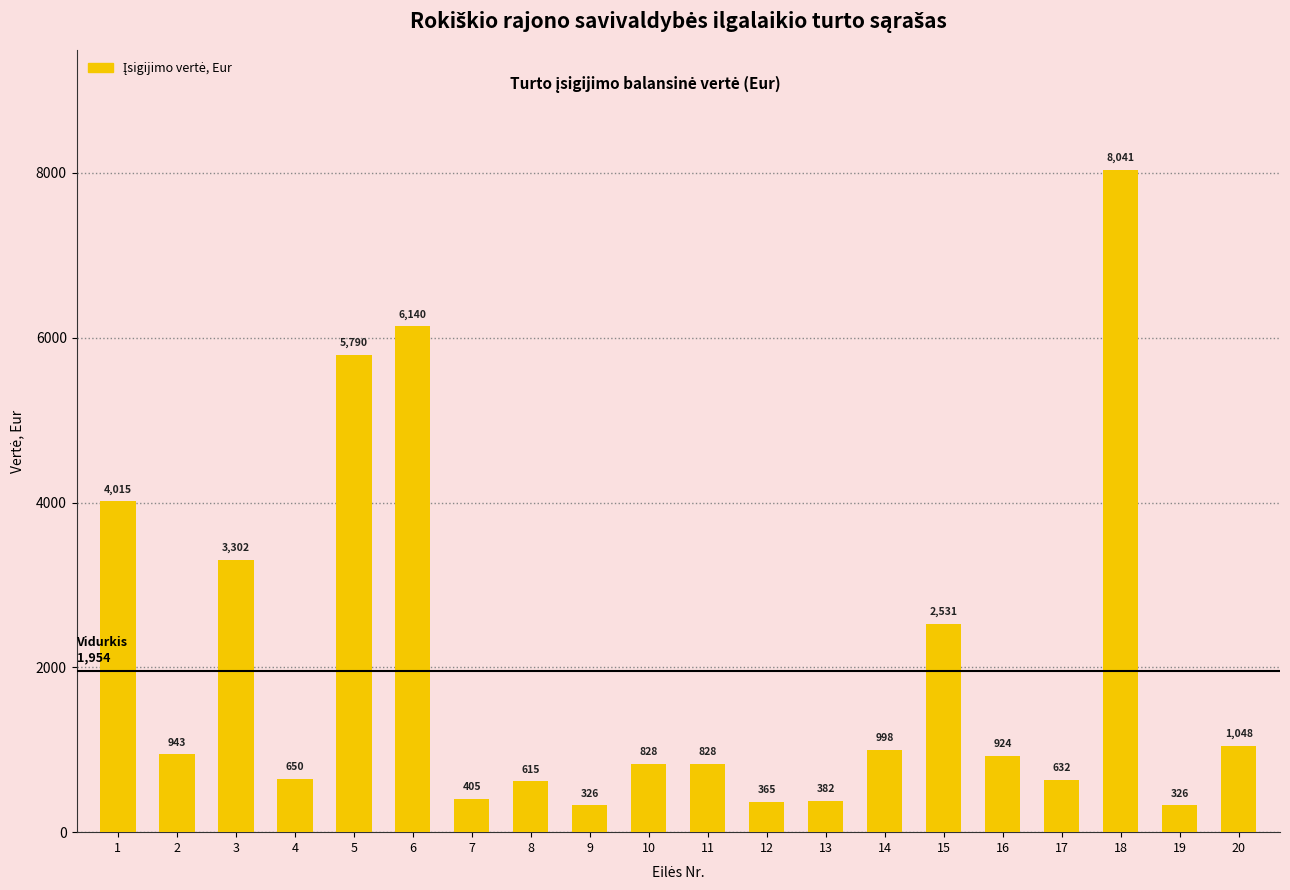

What is the change in value from 2 to 19?

-616.9